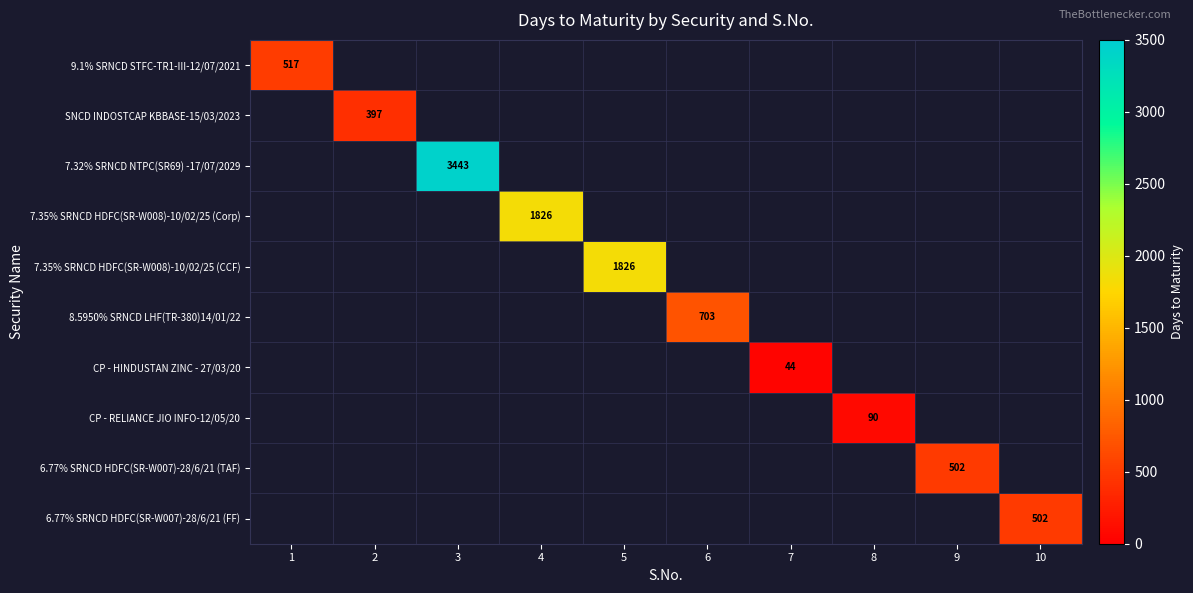

The CP - HINDUSTAN ZINC - 27/03/20 series shows 78.0 at 7. True or false?

False